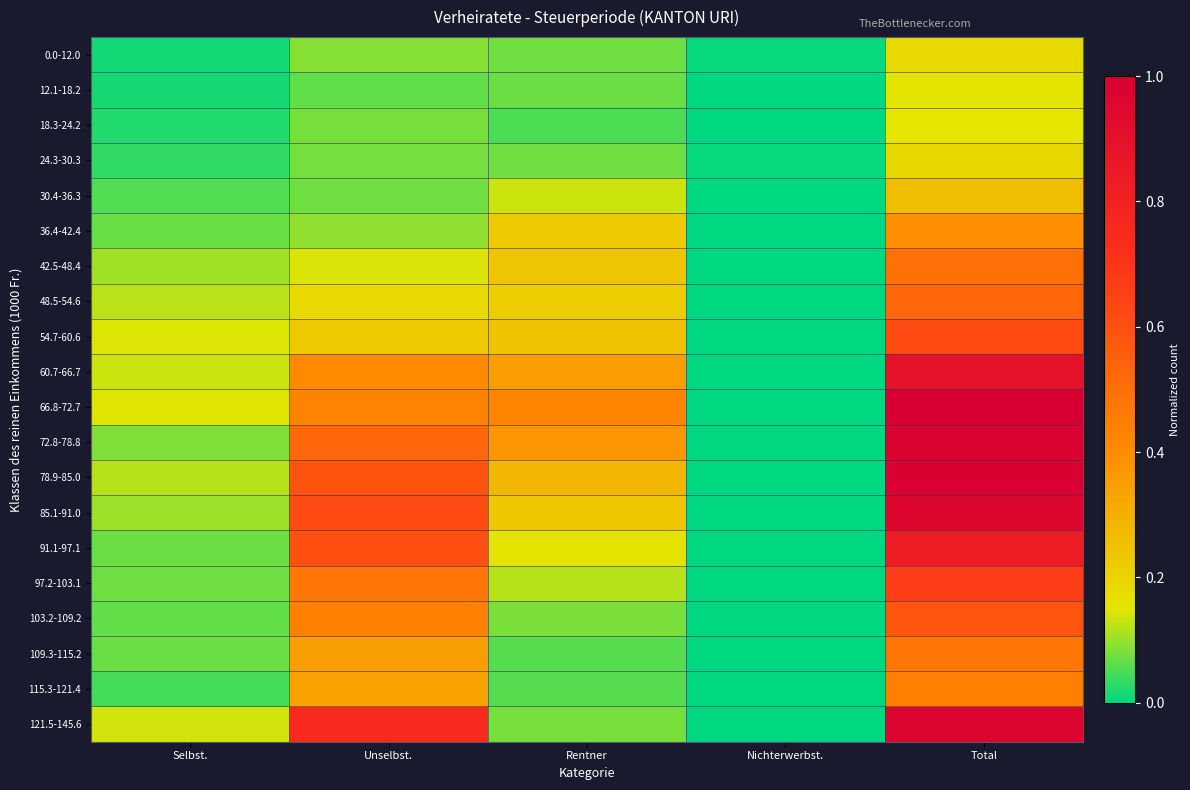

What is the greatest value displayed?

1.0